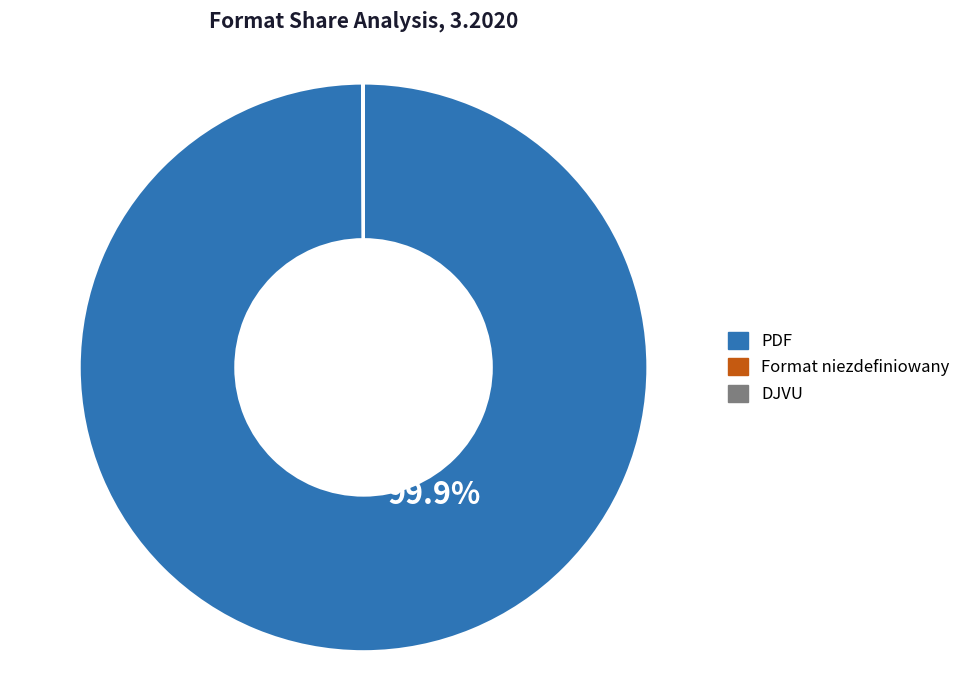

What is the largest slice in the pie chart?

PDF